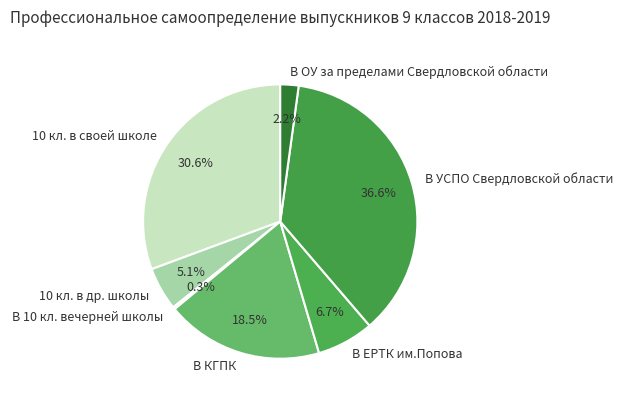

To the nearest percent, what percentage of the pie is 10 кл. в своей школе?

31%